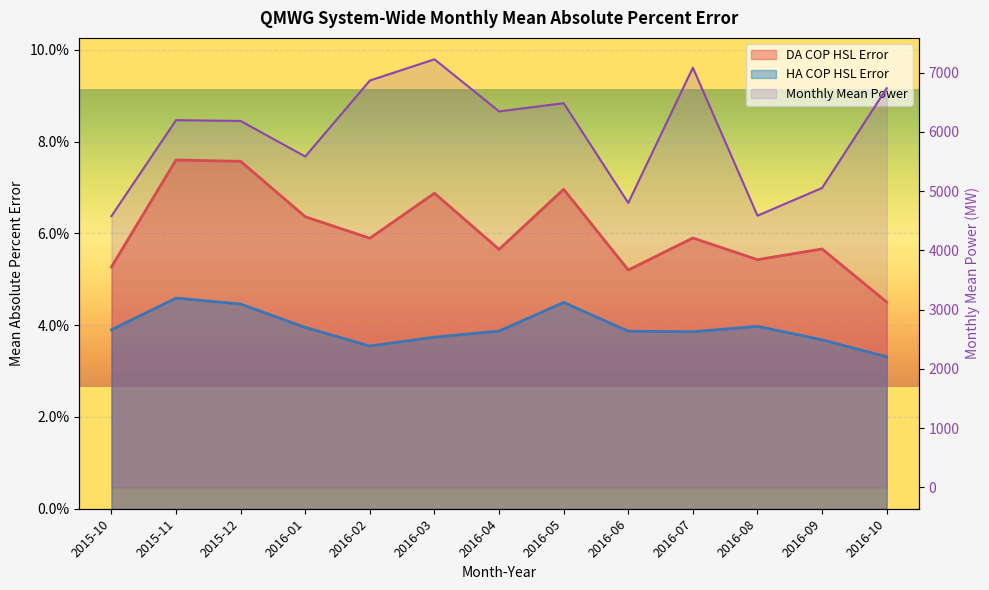

How many categories are shown in the chart?

13